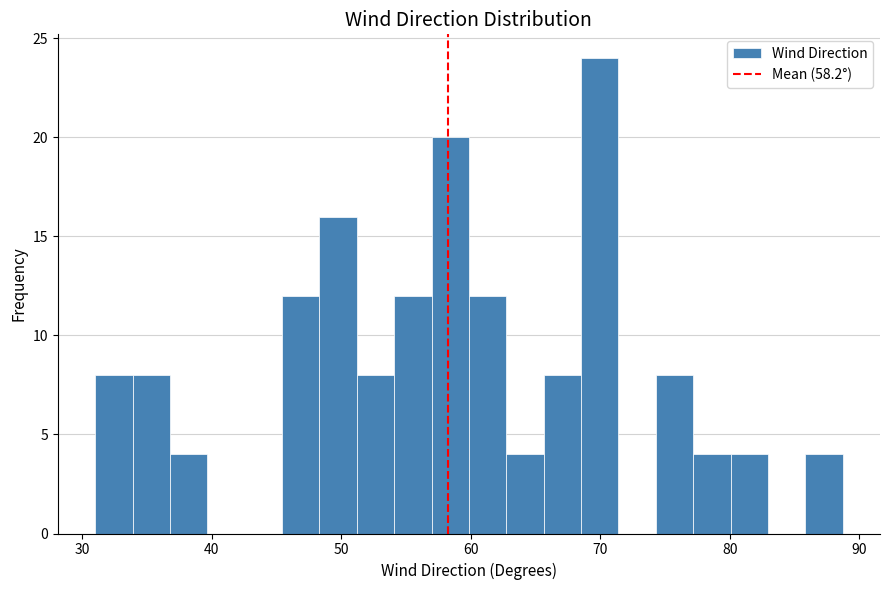

Around what value on the x-axis is the tallest bar? Give the approximate position of its centre, as read against the axis.

70